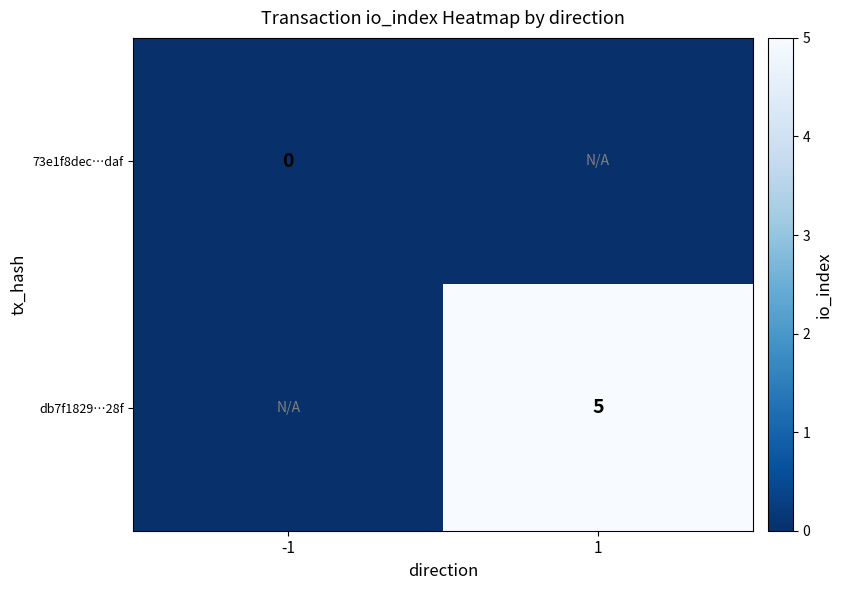

True or false: db7f1829…28f has a value of 5 at 1.

True